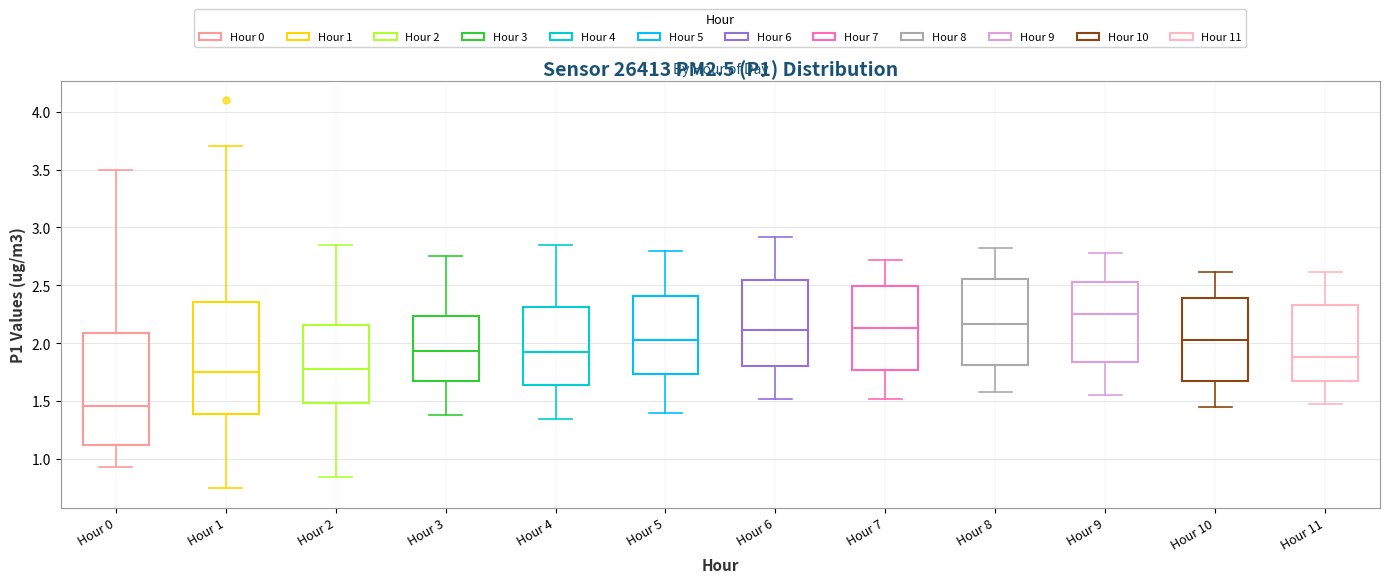

Which box's median line is the highest?

Hour 9